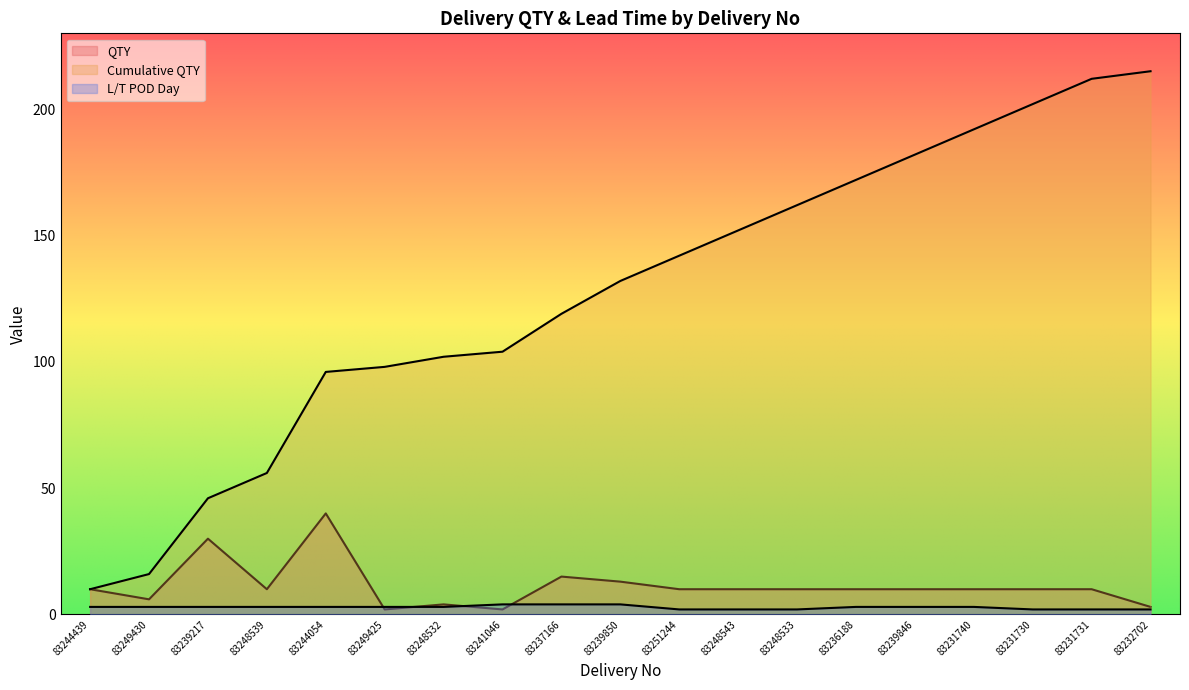

The value of QTY at 83248533 is 16. True or false?

False